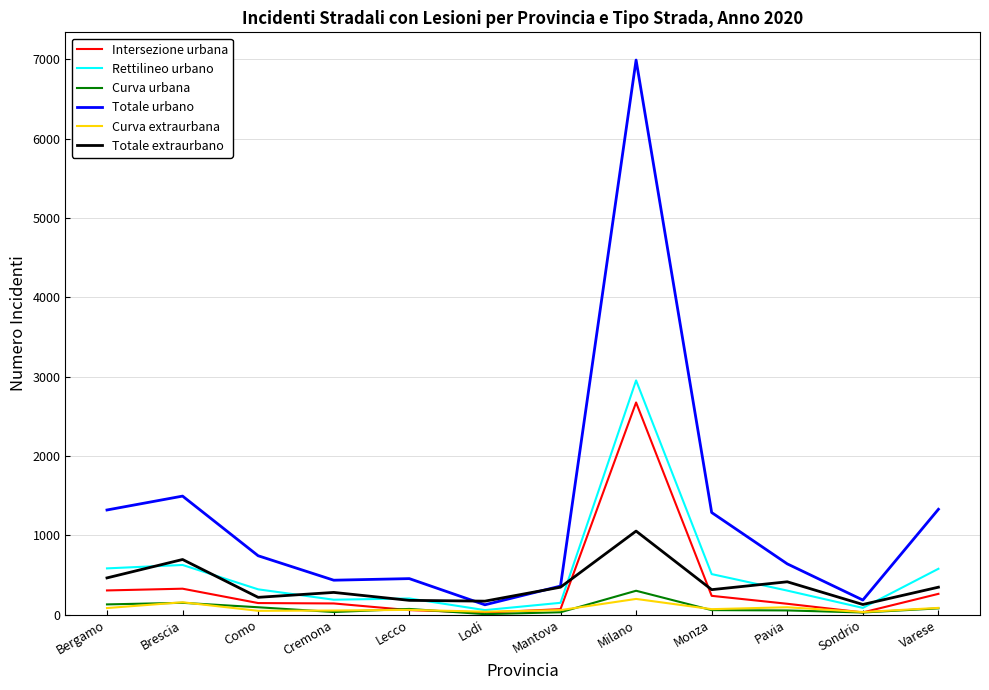

The Totale urbano series shows 6990 at Milano. True or false?

True